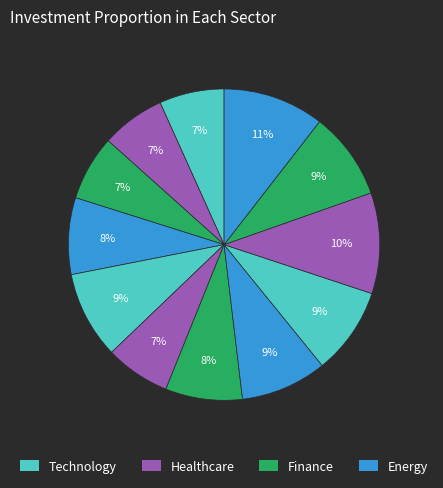

Count the number of slices in the pie.

12